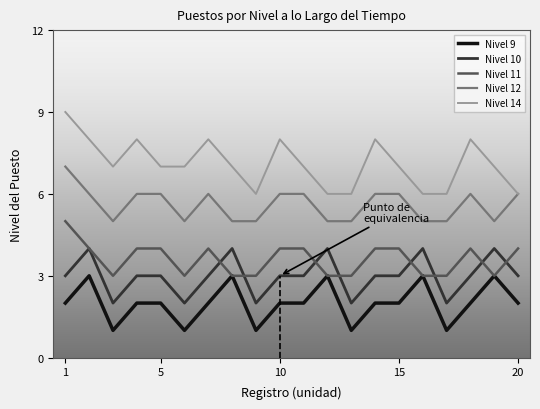

What are all the series names shown in the legend?

Nivel 9, Nivel 10, Nivel 11, Nivel 12, Nivel 14